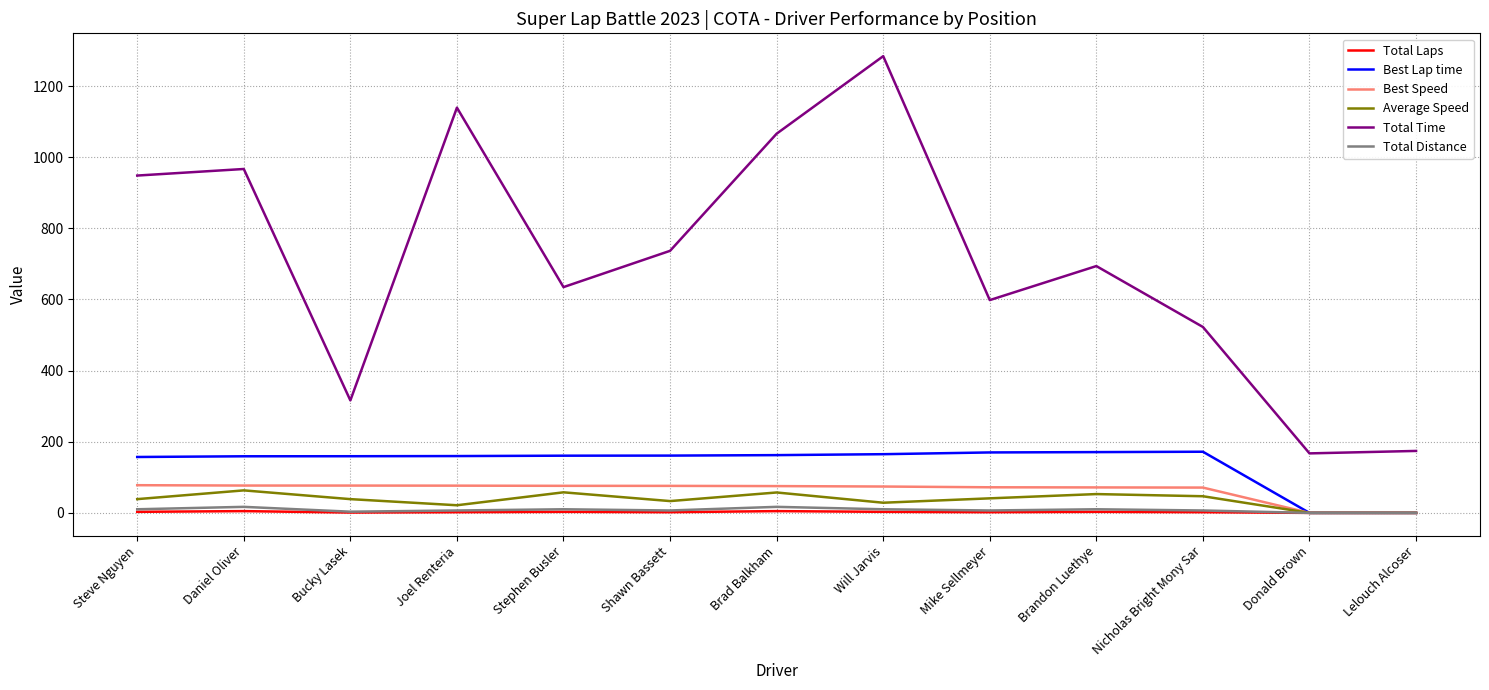

Where is Total Time nearest to the value 725?

Shawn Bassett